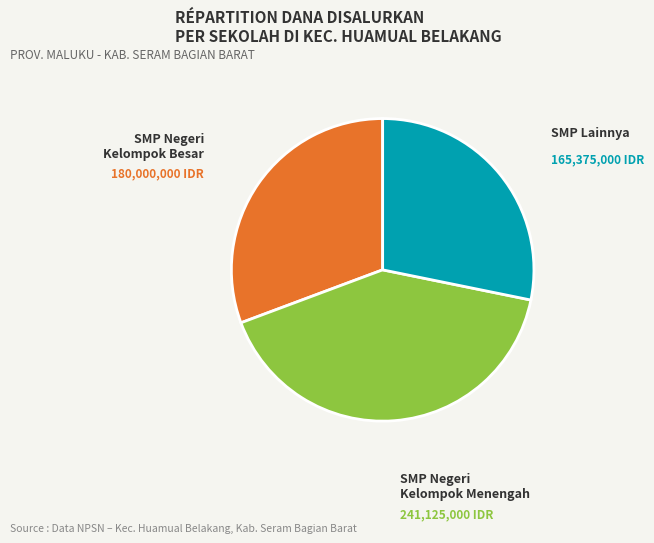

Is there a majority slice in this chart?

No